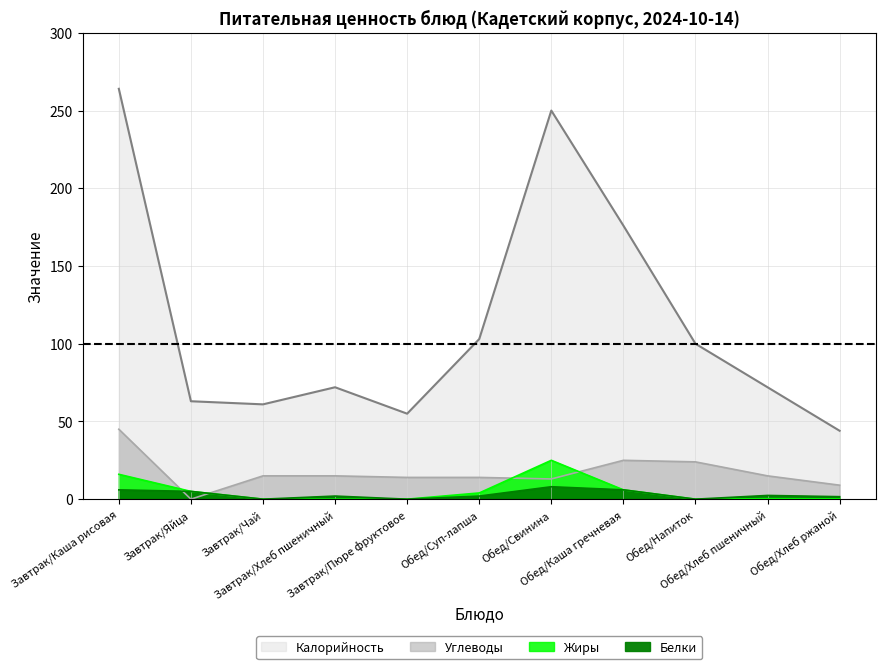

How many series are shown in this chart?

4